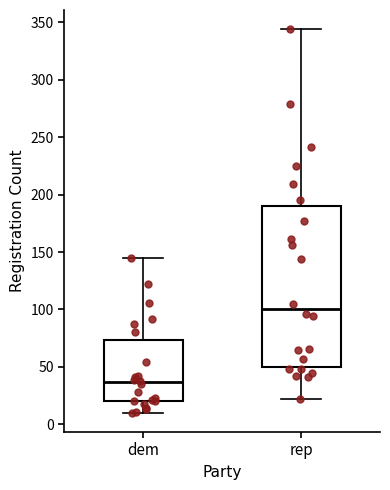

Where is the lower edge of the box for rep on the y-axis? The values are not printed on the chart, so give them approximately, as read against the axis.

50